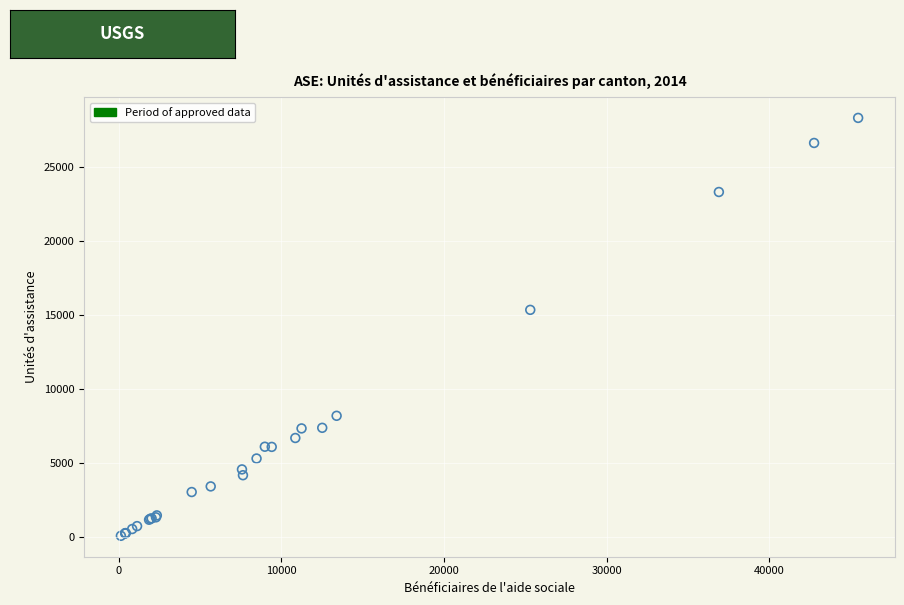

What Y value in the scatter plot is closest to 14211?

15361.0